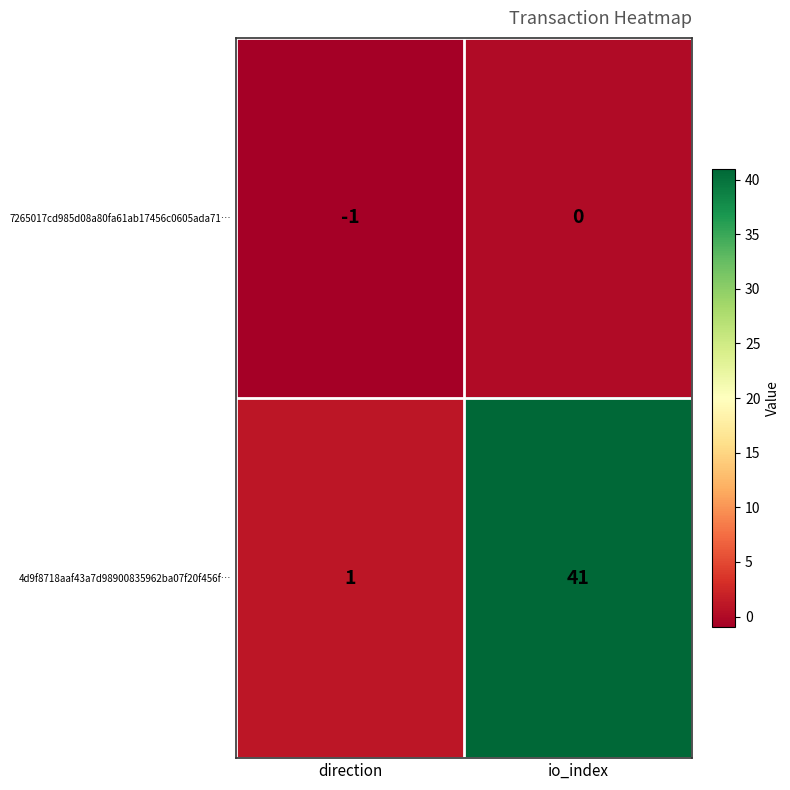

At which category does the chart reach its minimum across all series?

direction